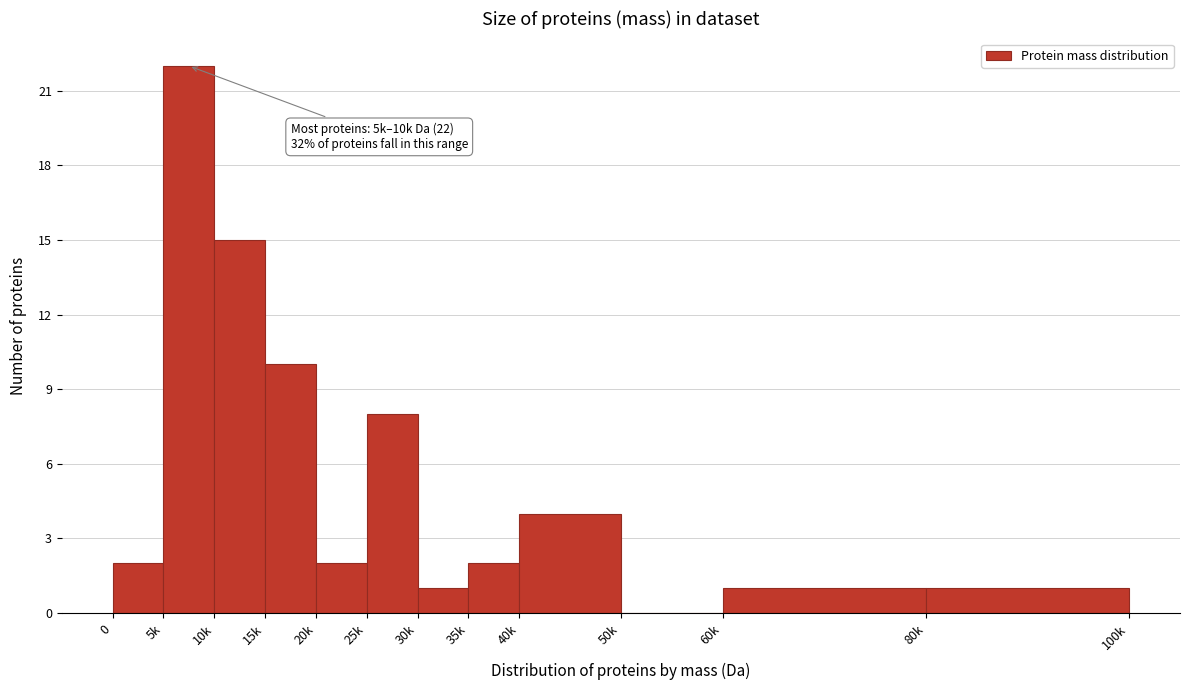

Reading left to right, transcribe all the data shown in this chart.

0=2	5k=22	10k=15	15k=10	20k=2	25k=8	30k=1	35k=2	40k=4	50k=0	60k=1	80k=1